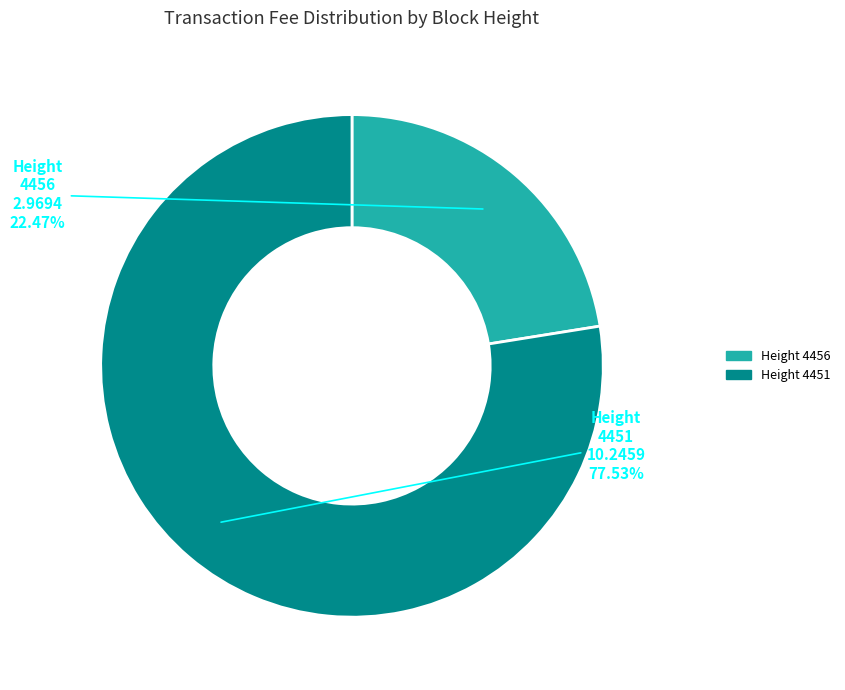

Does Height 4456 represent more than half of the total?

No